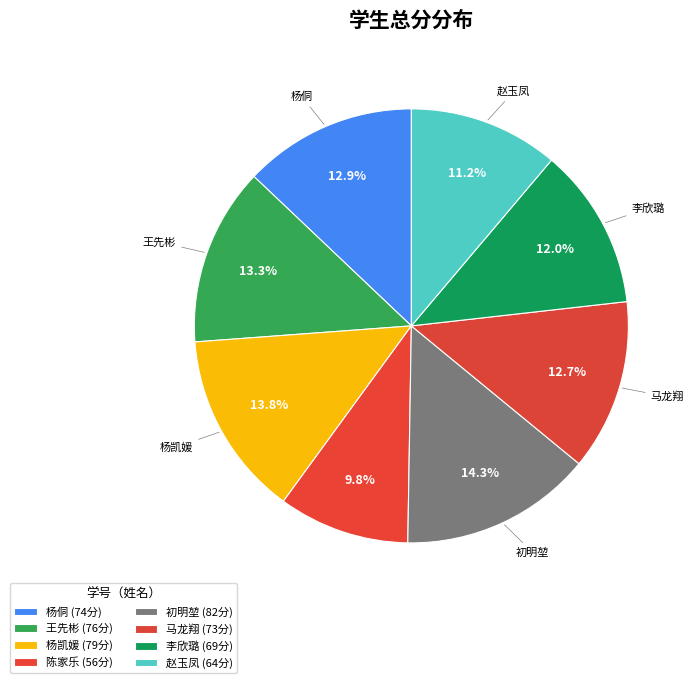

Count the number of slices in the pie.

8